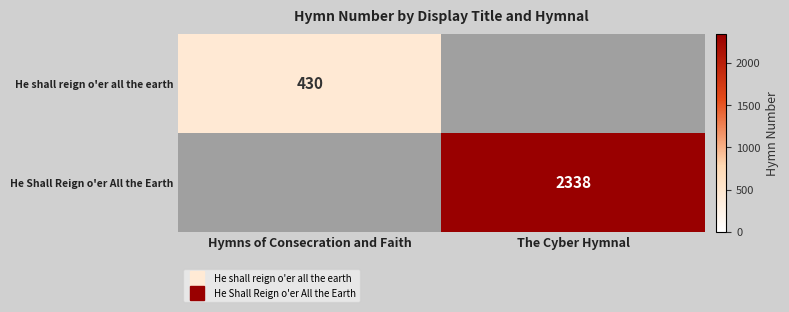

Count the number of data series in this chart.

2